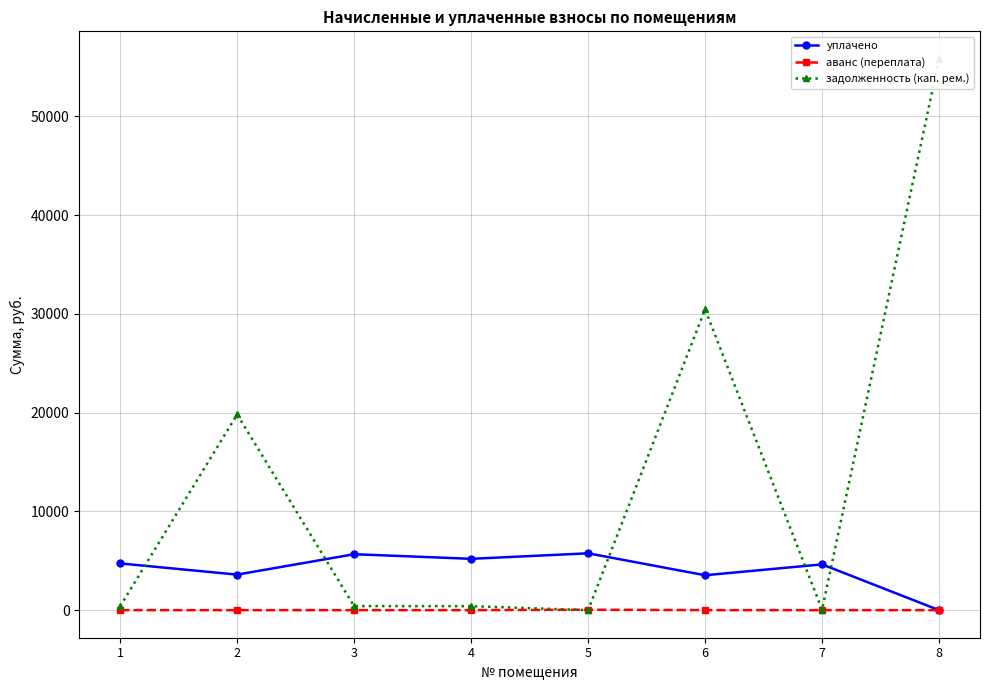

How many lines are shown in the chart?

3